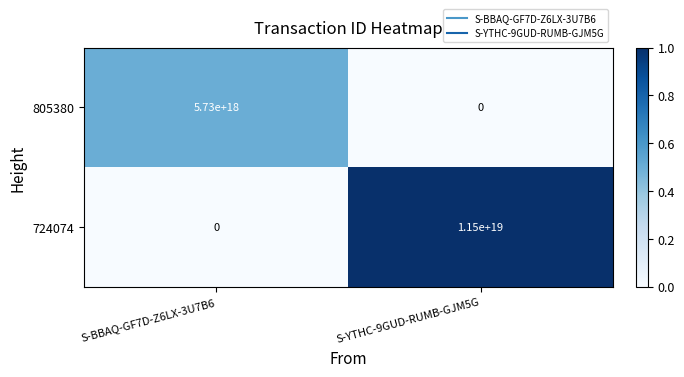

Which series changed the most between S-BBAQ-GF7D-Z6LX-3U7B6 and S-YTHC-9GUD-RUMB-GJM5G?

724074